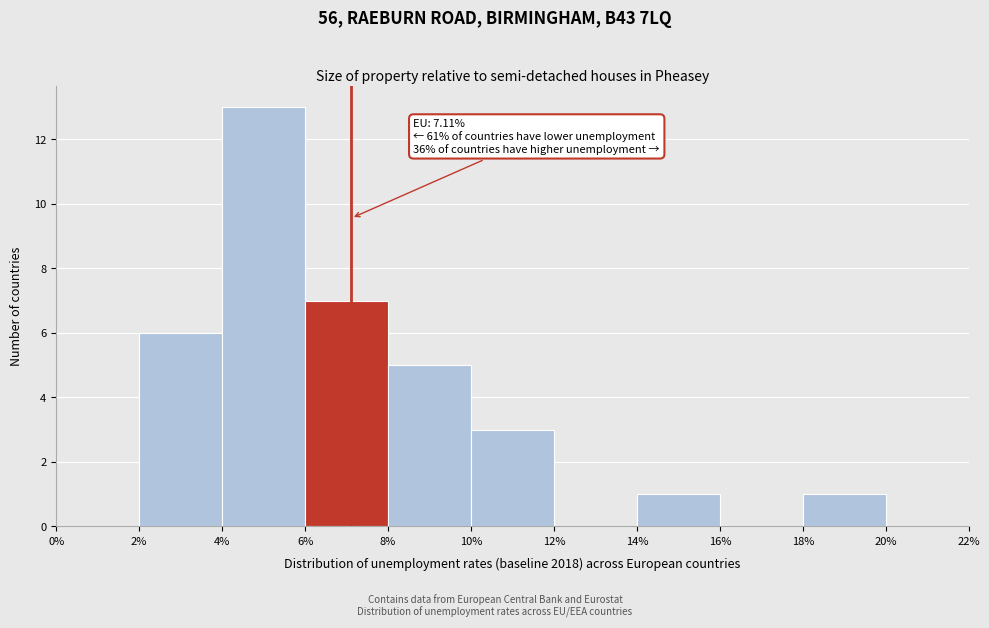

Over which range of the x-axis is the bar tallest?

4% to 6%